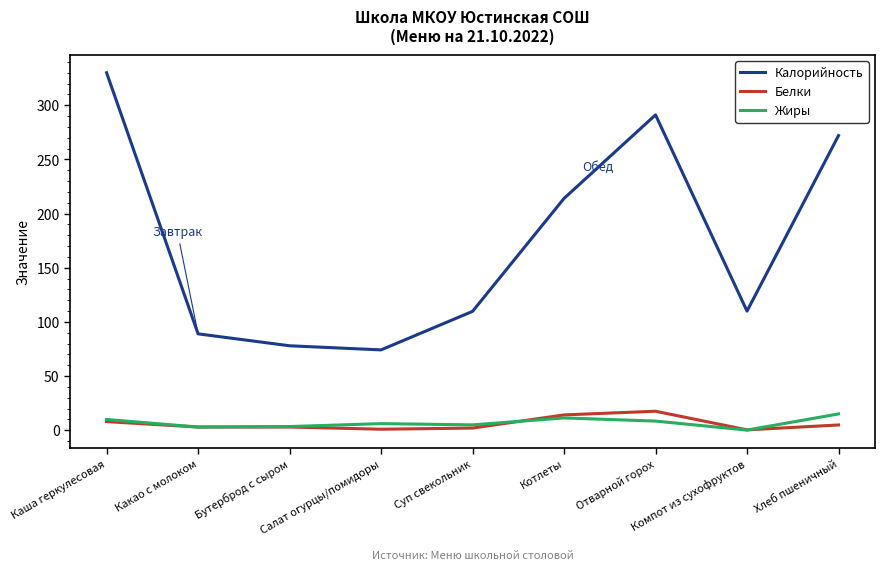

What is the total value across all series at Компот из сухофруктов?

110.6